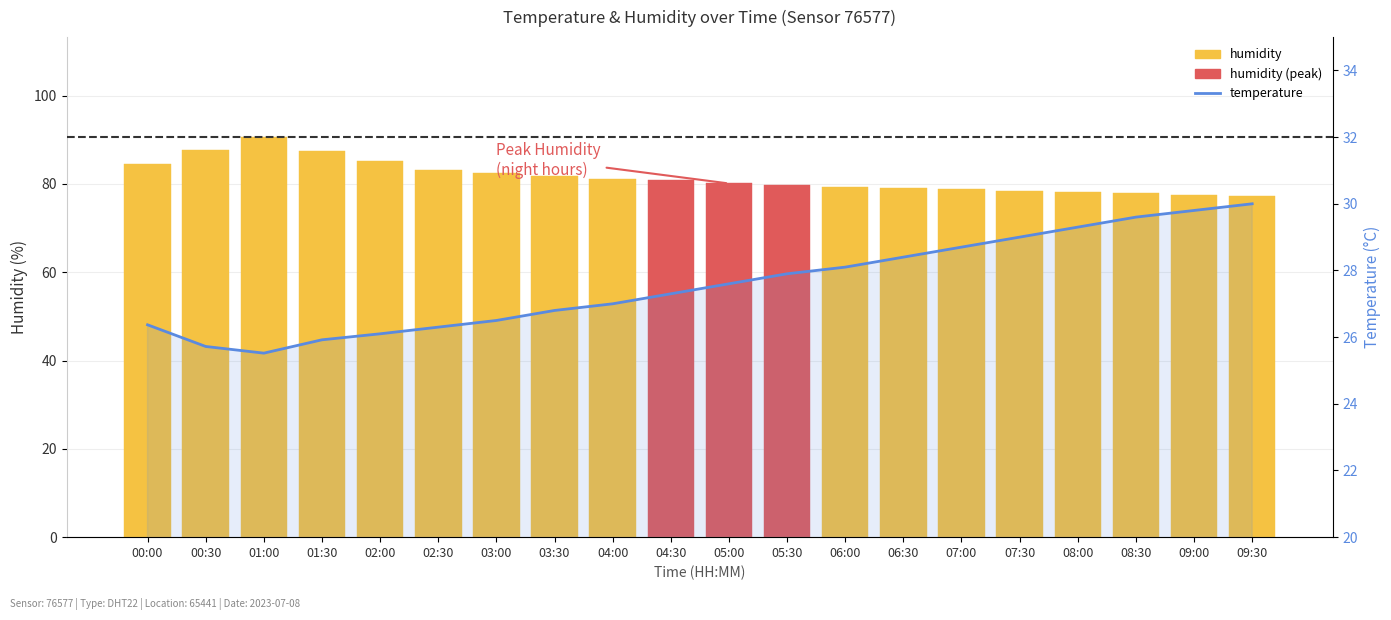

Rank the series by their average value, from lowest to highest.

temperature, humidity